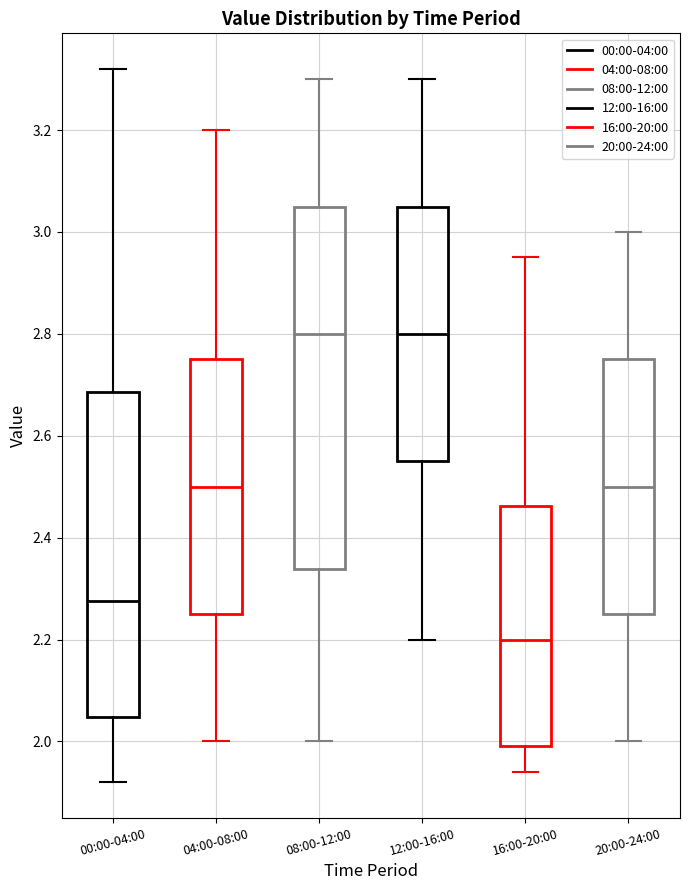

Reading left to right, read every box against the y-axis: the position of its median line, the range the box covers, and the ends of its whiskers. The values are not printed on the chart, so give them approximately, as read against the axis.

00:00-04:00: median 2.28, box 2.04 to 2.68, whiskers 1.92 to 3.32
04:00-08:00: median 2.50, box 2.26 to 2.76, whiskers 2.00 to 3.20
08:00-12:00: median 2.80, box 2.34 to 3.06, whiskers 2.00 to 3.30
12:00-16:00: median 2.80, box 2.56 to 3.06, whiskers 2.20 to 3.30
16:00-20:00: median 2.20, box 2.00 to 2.46, whiskers 1.94 to 2.96
20:00-24:00: median 2.50, box 2.26 to 2.76, whiskers 2.00 to 3.00